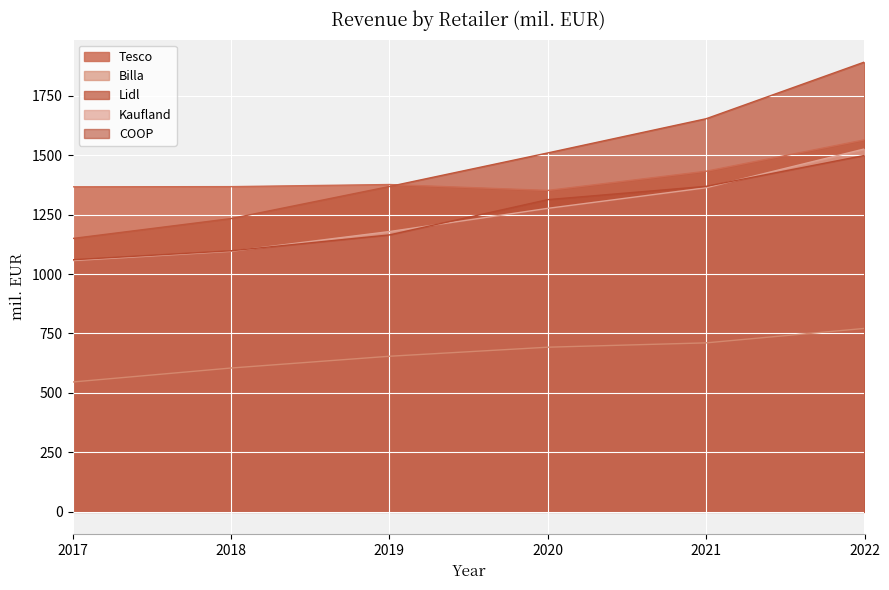

True or false: Tesco and Billa intersect in this chart.

False